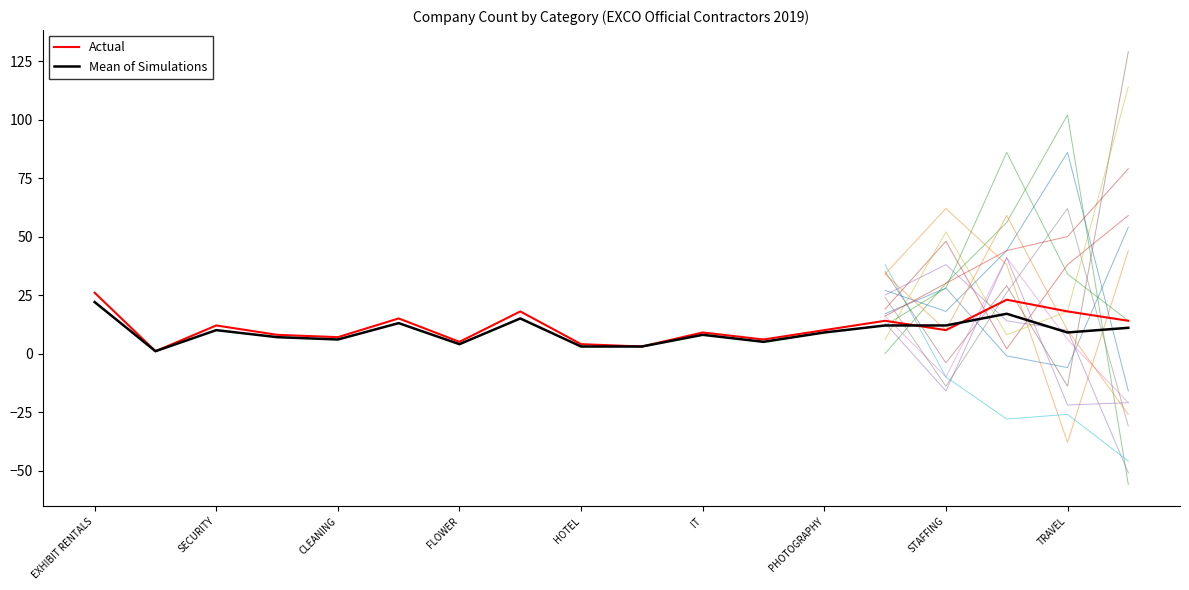

What is the maximum value for Actual?

26